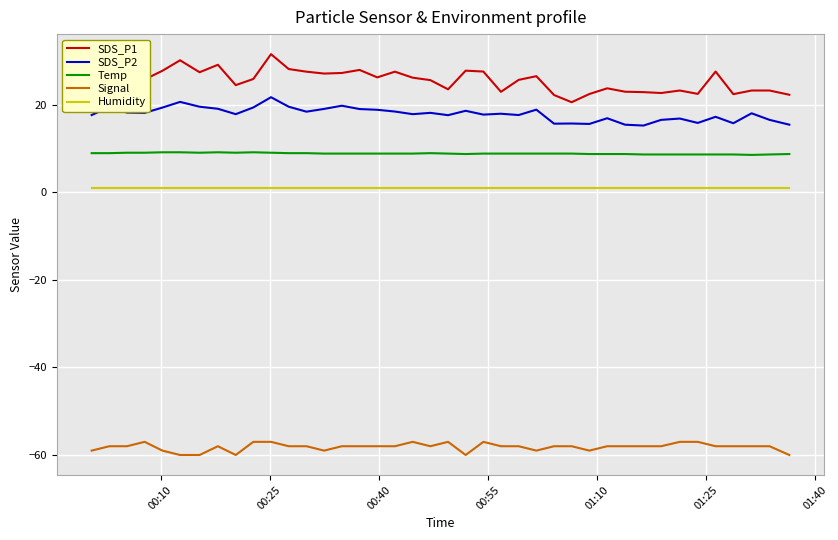

List the series in order of their peak value, highest first.

SDS_P1, SDS_P2, Temp, Humidity, Signal